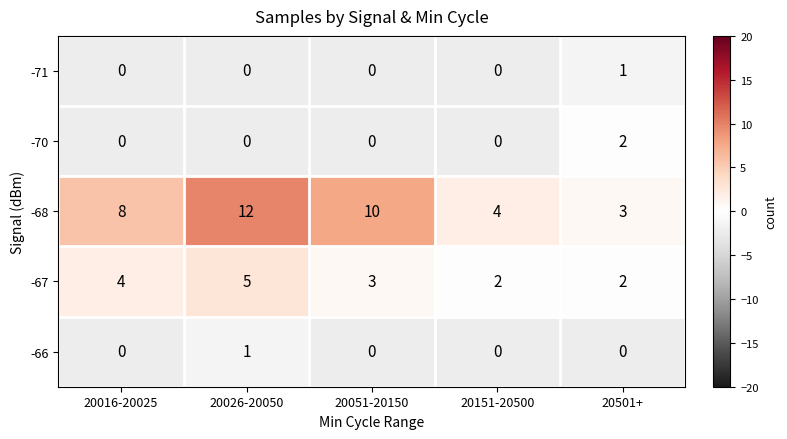

At which category is the sum across all series the highest?

20026-20050